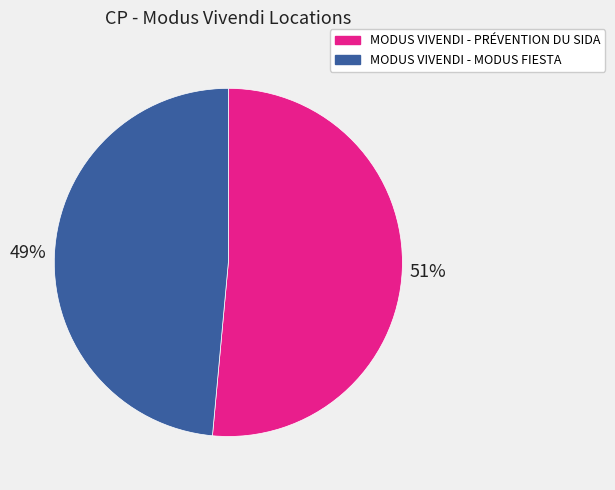

Which has a higher value, MODUS VIVENDI - PRÉVENTION DU SIDA or MODUS VIVENDI - MODUS FIESTA?

MODUS VIVENDI - PRÉVENTION DU SIDA